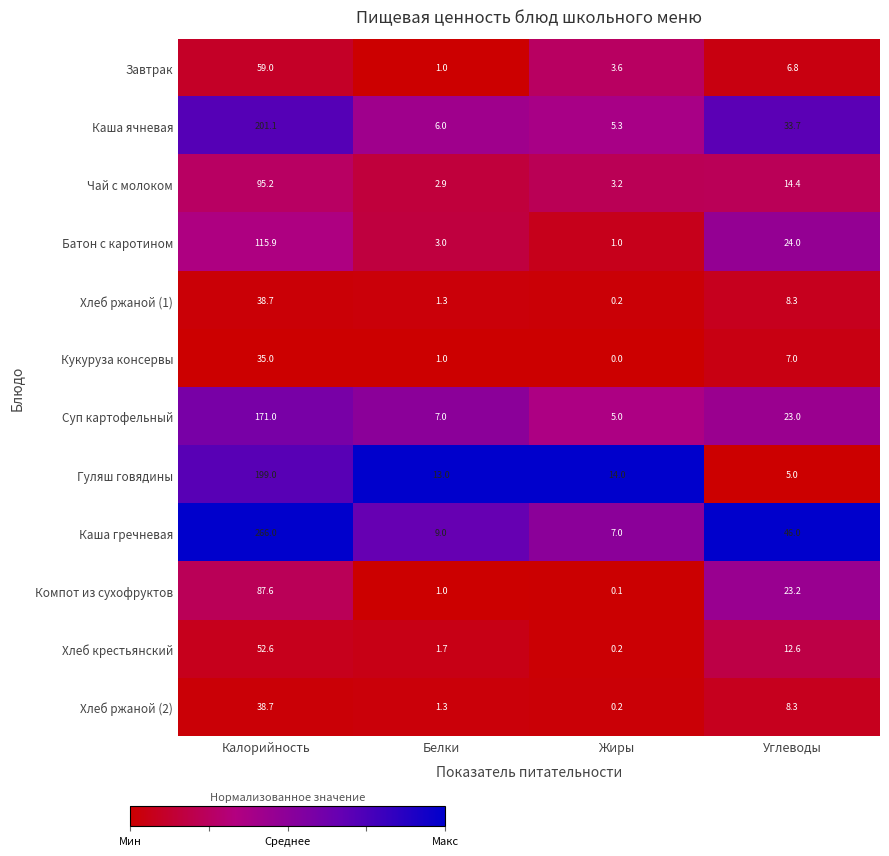

What is the total value across all series at Белки?

48.2